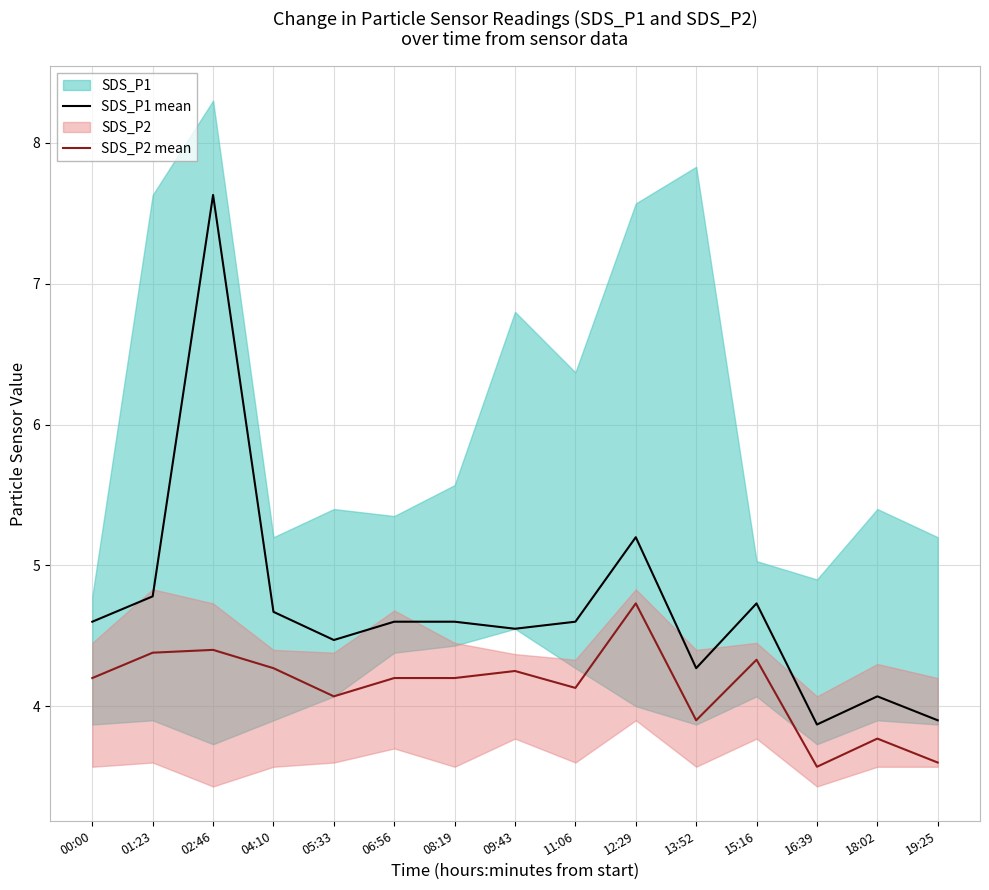

Does the chart display data point markers on the line(s)?

No